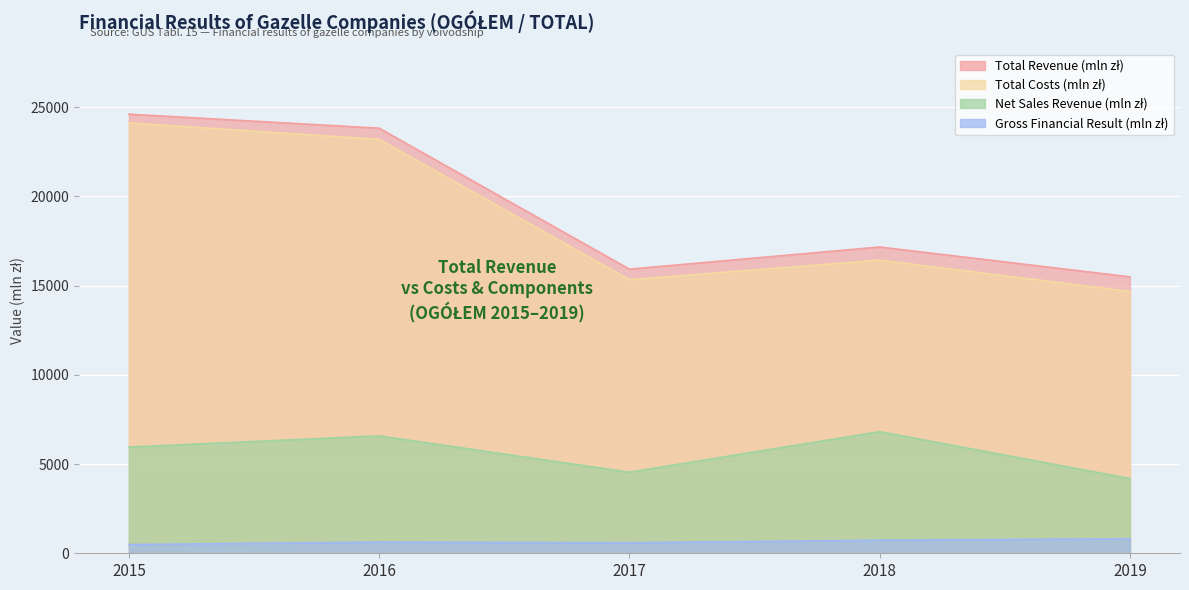

At which label does Total Costs (mln zł) first exceed 16432?

2015